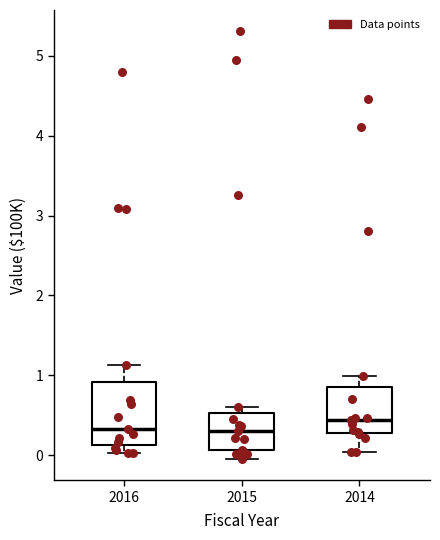

Reading left to right, transcribe this box plot: for each box, give where its median line is, the range the box spans, and where its two whiskers end, as read against the y-axis. The values are not printed on the chart, so give them approximately, as read against the axis.

2016: median 0.3, box 0.1 to 0.9, whiskers 0.0 to 1.1
2015: median 0.3, box 0.1 to 0.5, whiskers 0.0 to 0.6
2014: median 0.4, box 0.3 to 0.8, whiskers 0.0 to 1.0